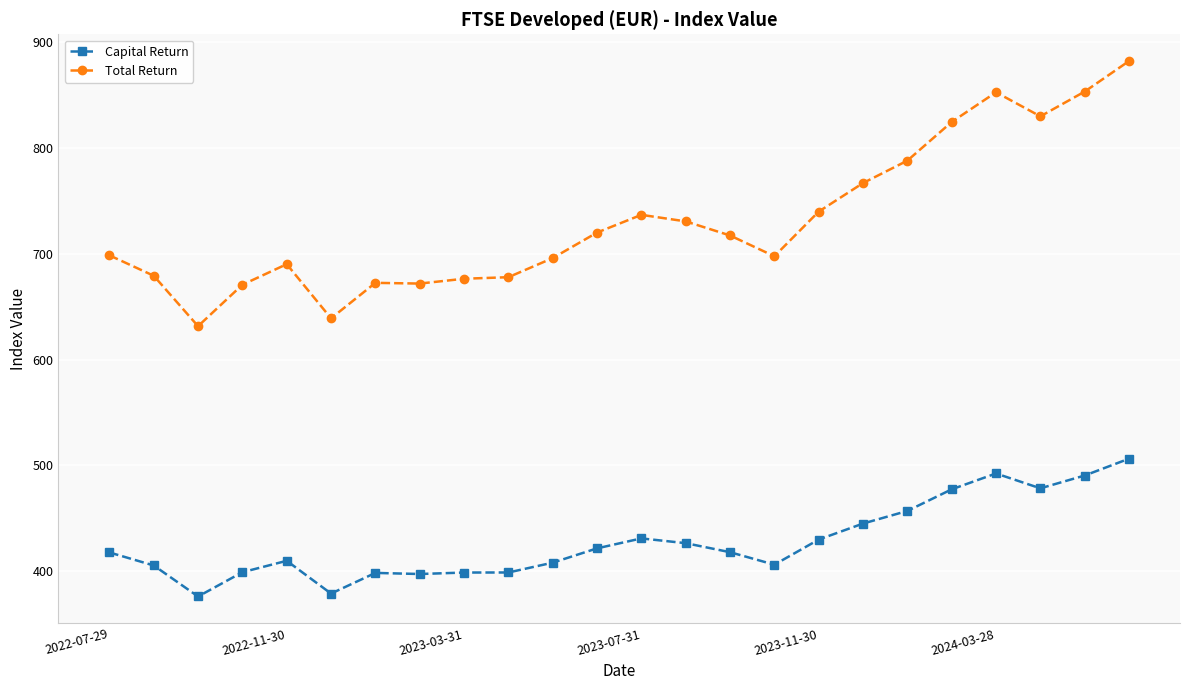

True or false: Capital Return has more than 2 points higher than both neighbors.

True